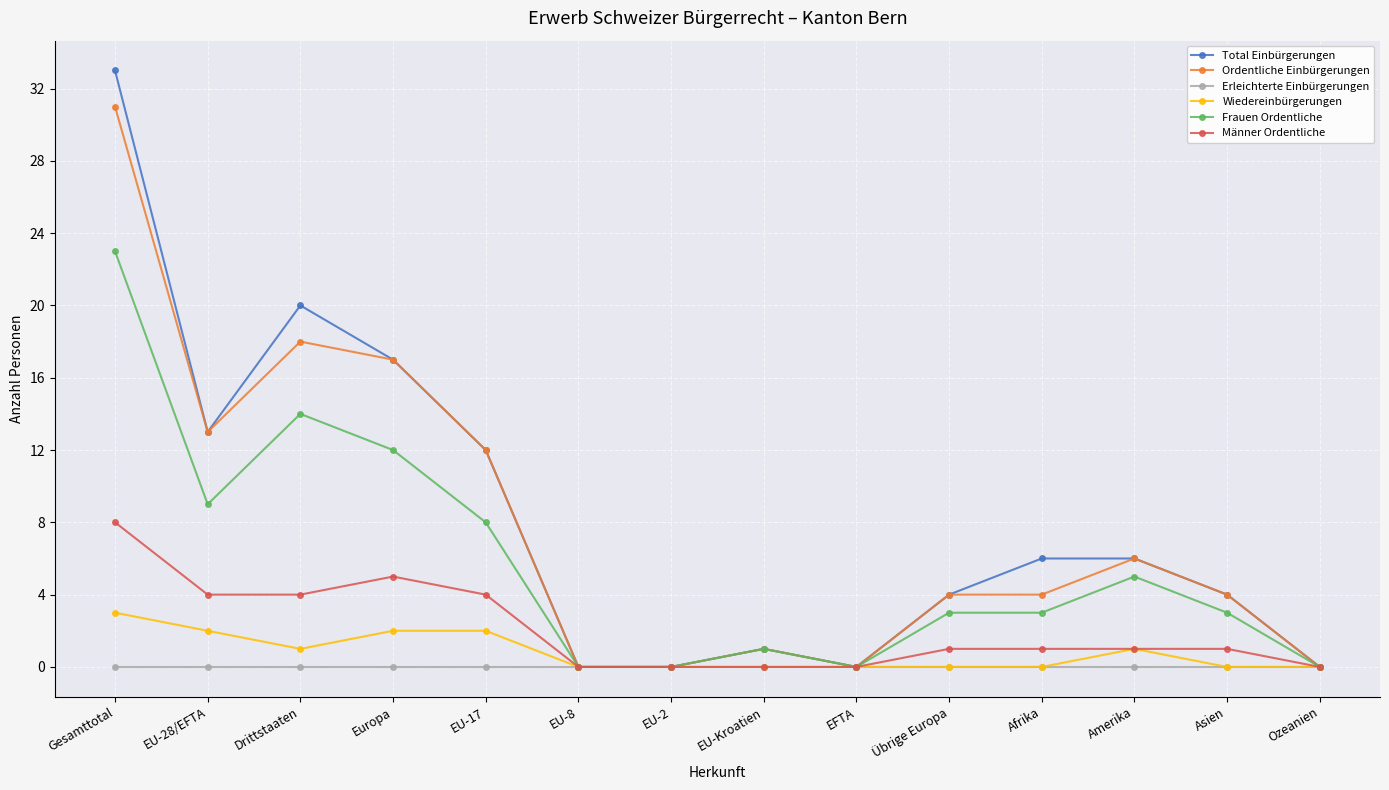

True or false: Total Einbürgerungen has a value of 4 at Asien.

True